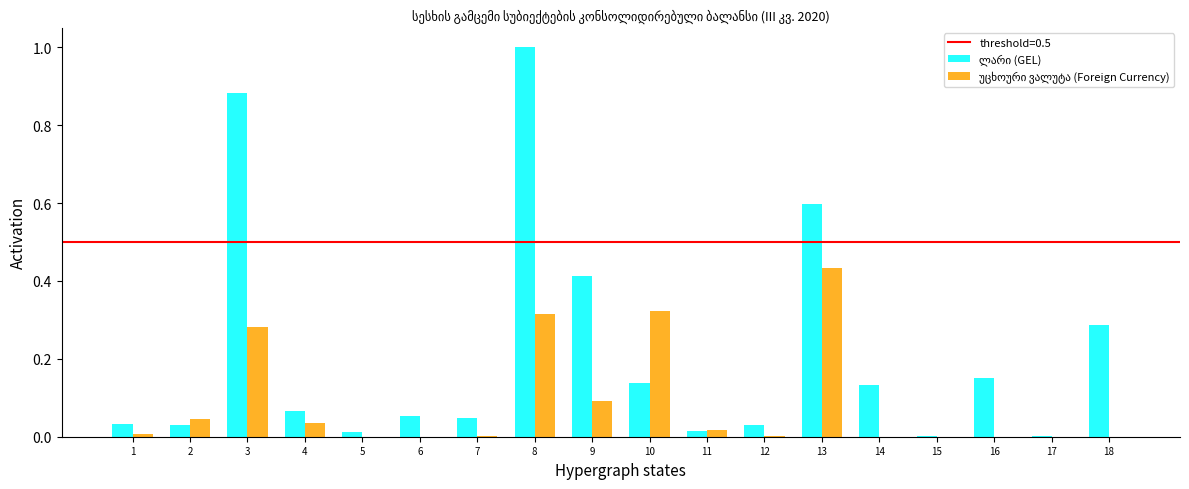

Which category has the highest value across all series?

8